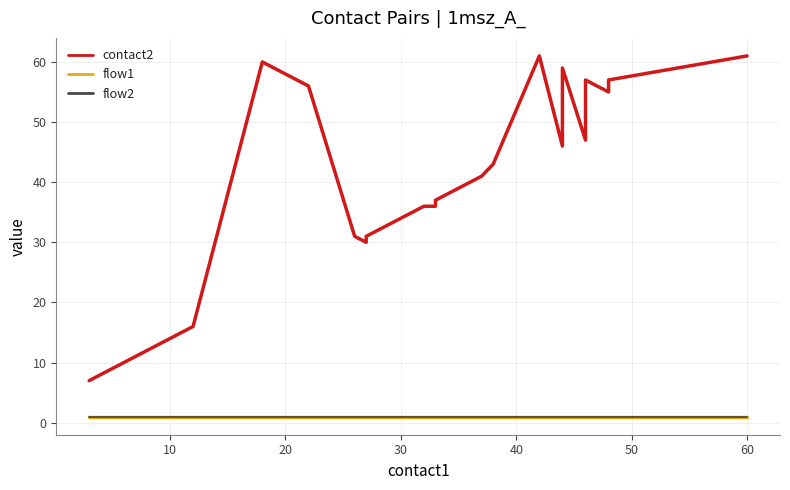

True or false: flow1 has more than 0 points higher than both neighbors.

False